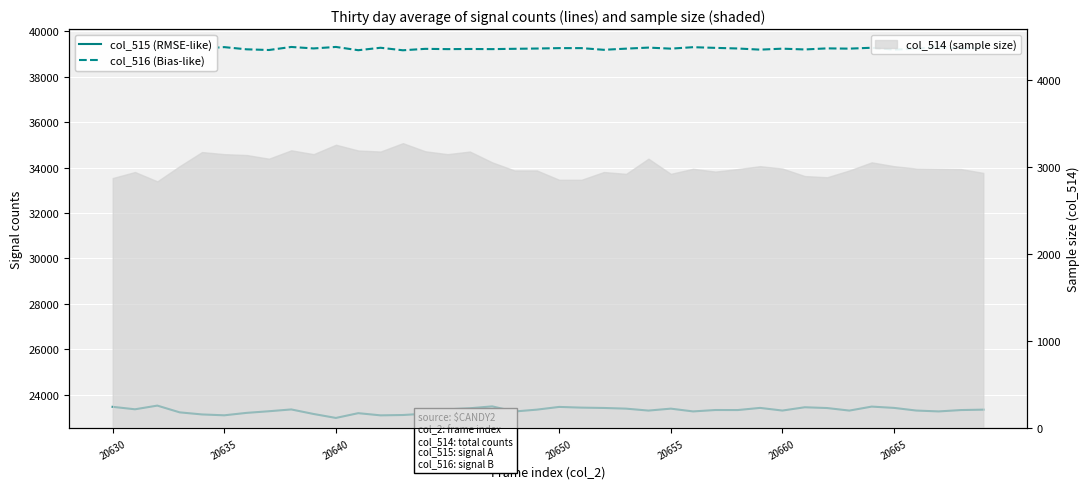

True or false: col_516 (Bias-like) has more than 2 interior local peaks.

True